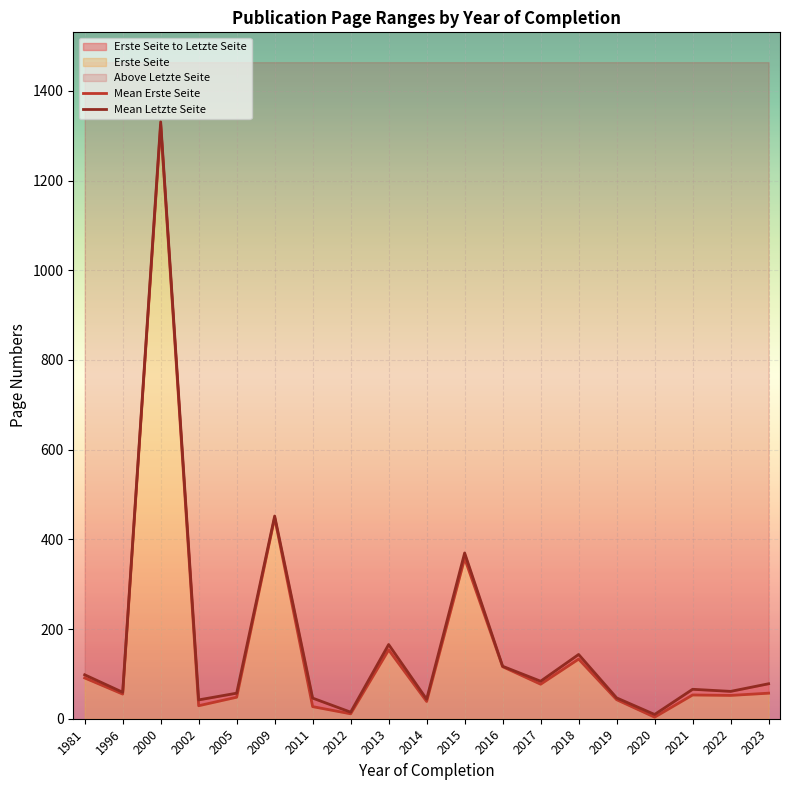

True or false: Mean Letzte Seite and Mean Erste Seite cross at least once.

False